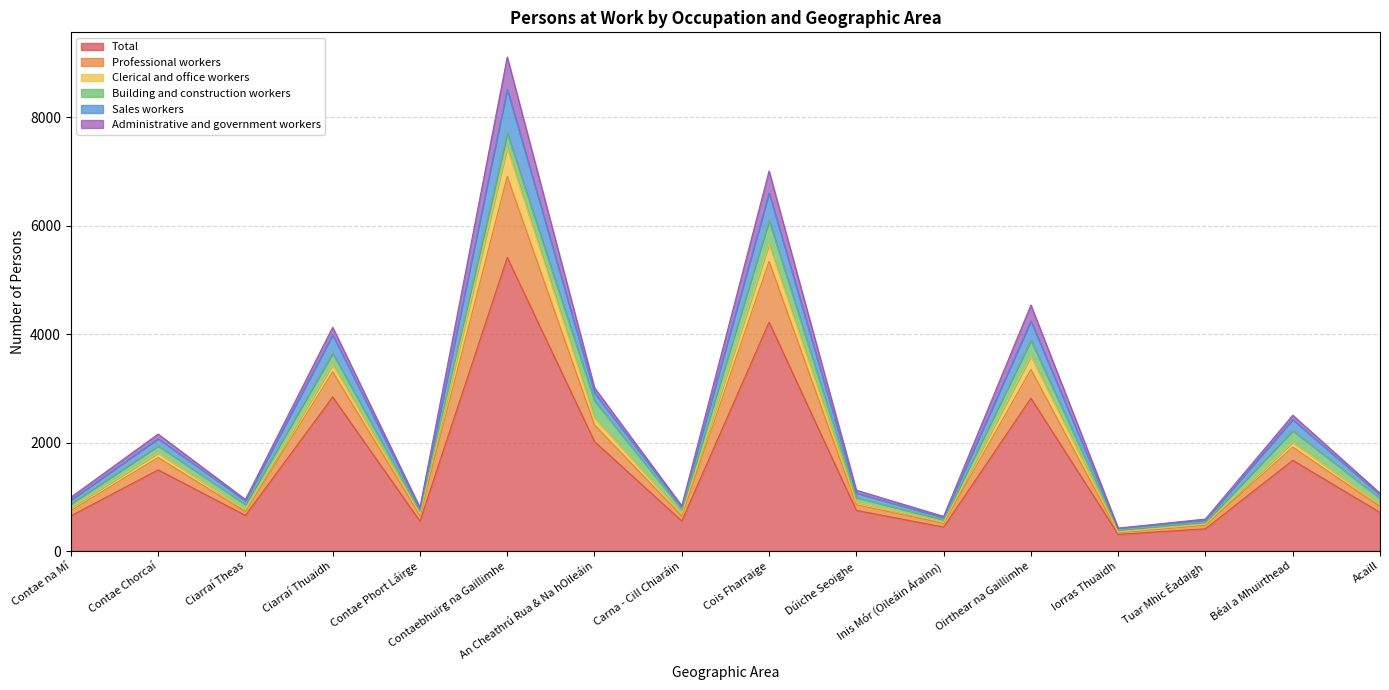

What is the smallest value displayed?

307